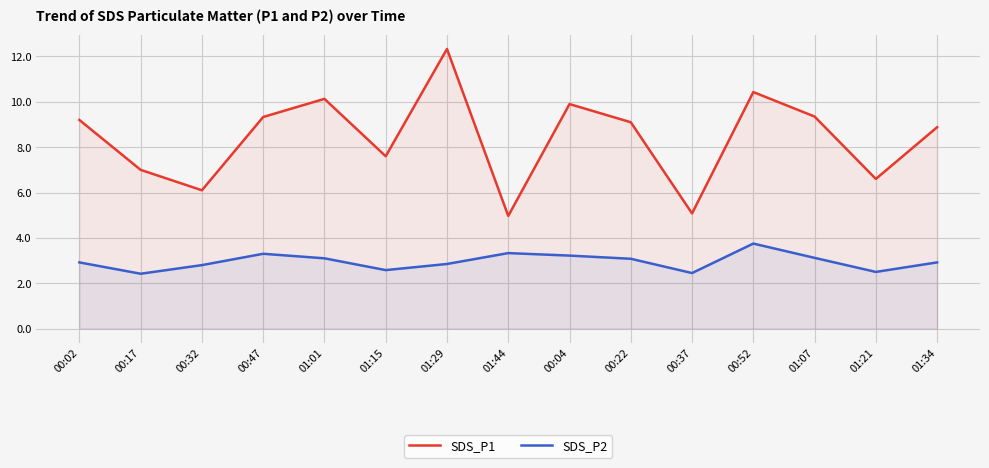

What is the sum of the SDS_P2 values at 01:07 and 00:22?

6.2